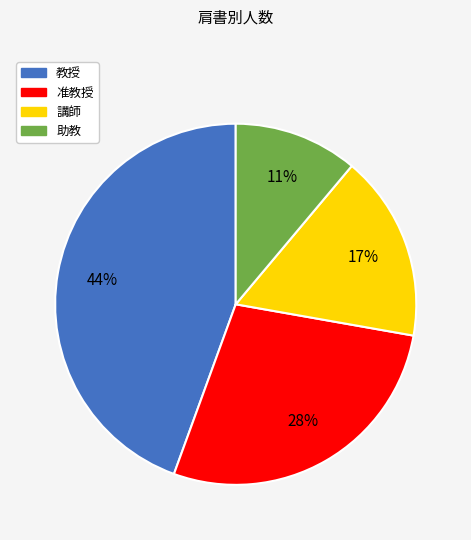

How many segments does this pie chart have?

4